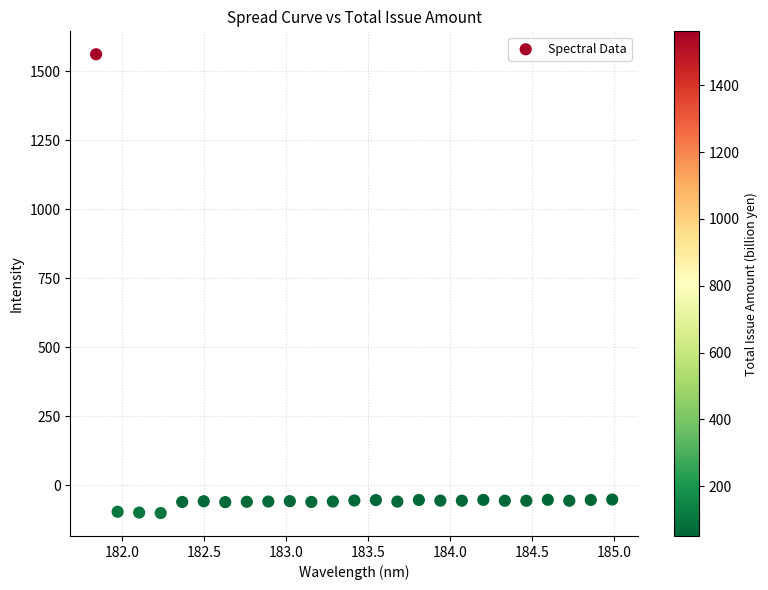

What is the range of X values (max minus min)?

3.1